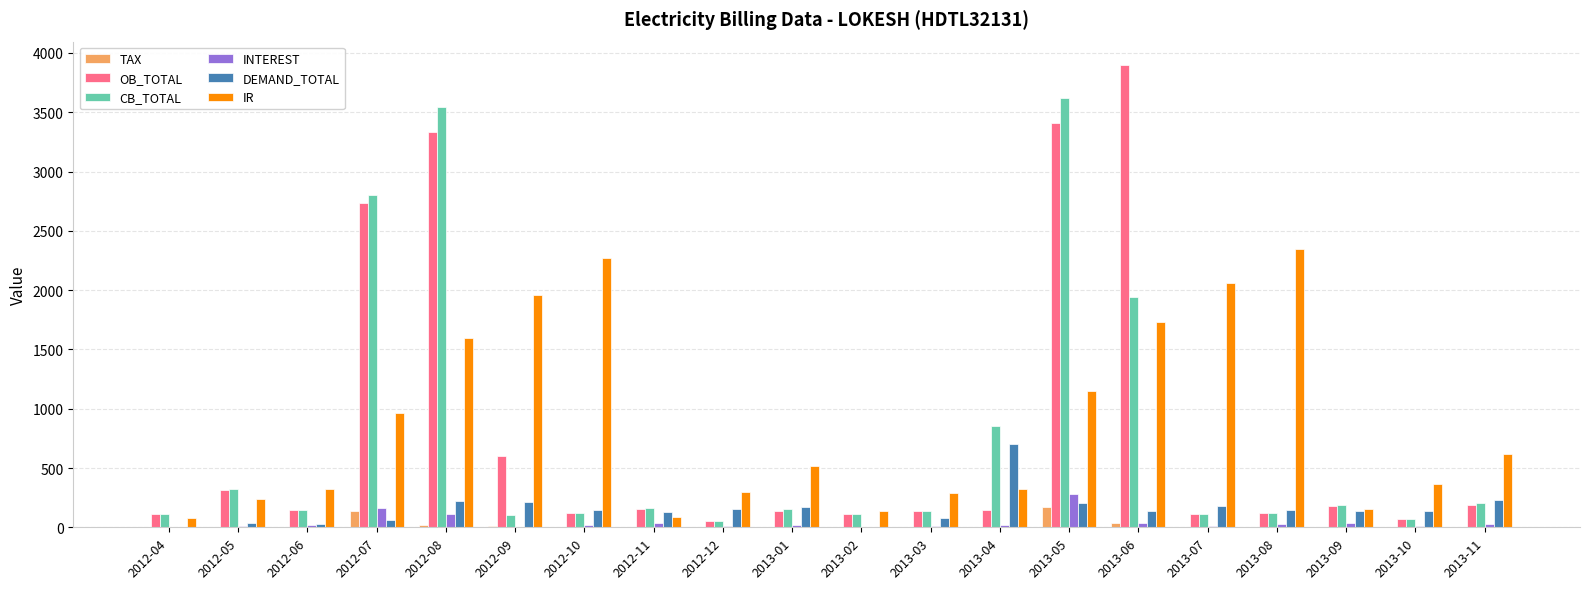

How many categories are shown in the chart?

20